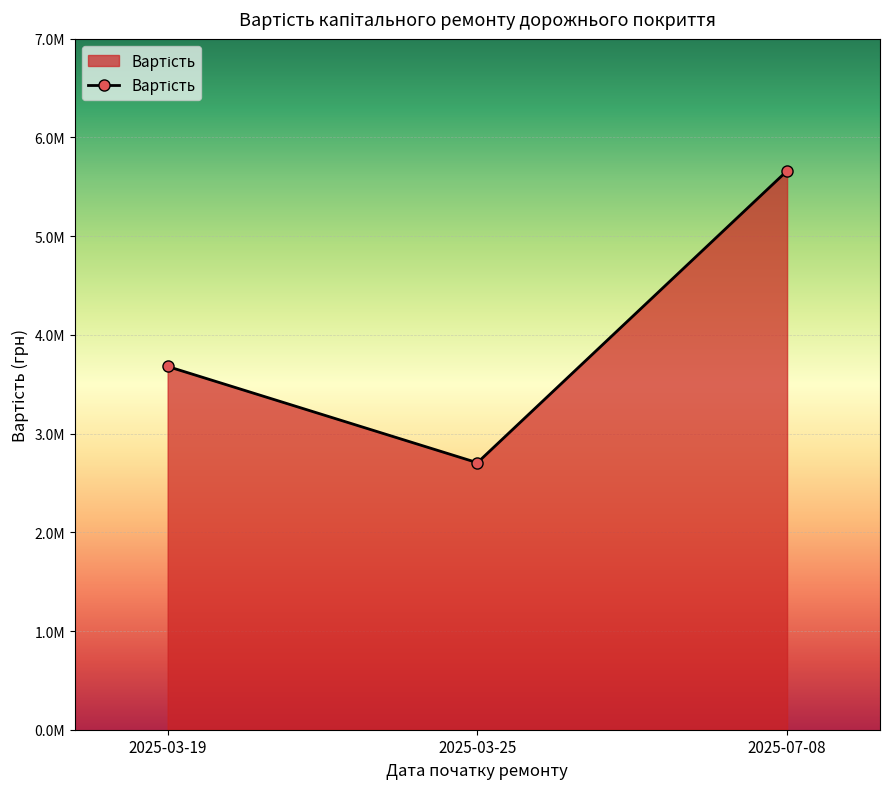

What is the minimum value shown in the chart?

2704929.6